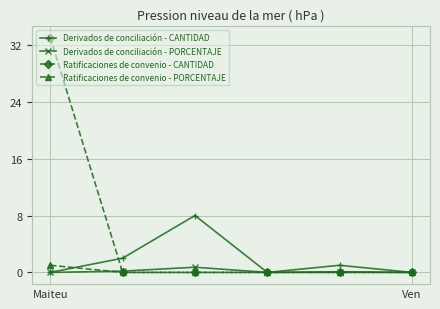

Which series has the largest range (max minus min)?

Ratificaciones de convenio - CANTIDAD